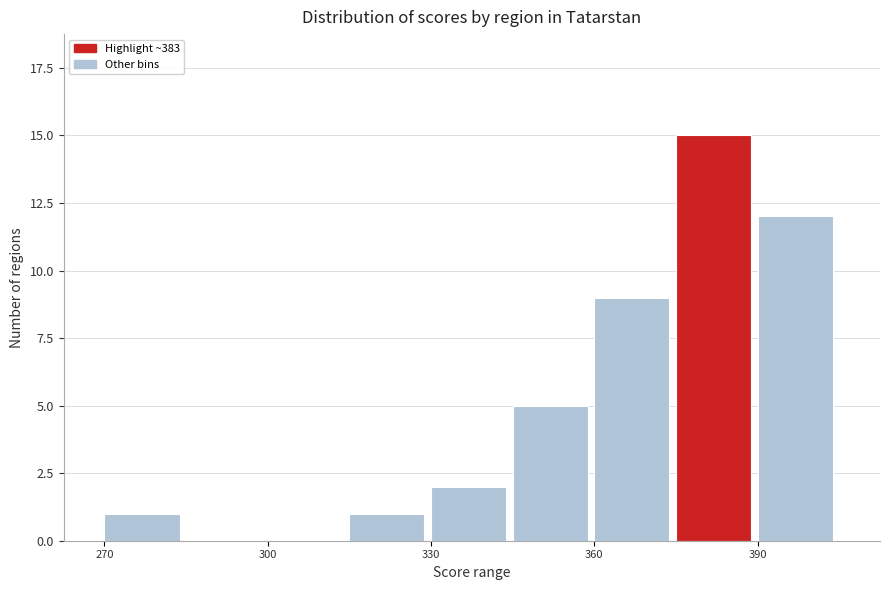

Around what value on the x-axis is the tallest bar? Give the approximate position of its centre, as read against the axis.

380